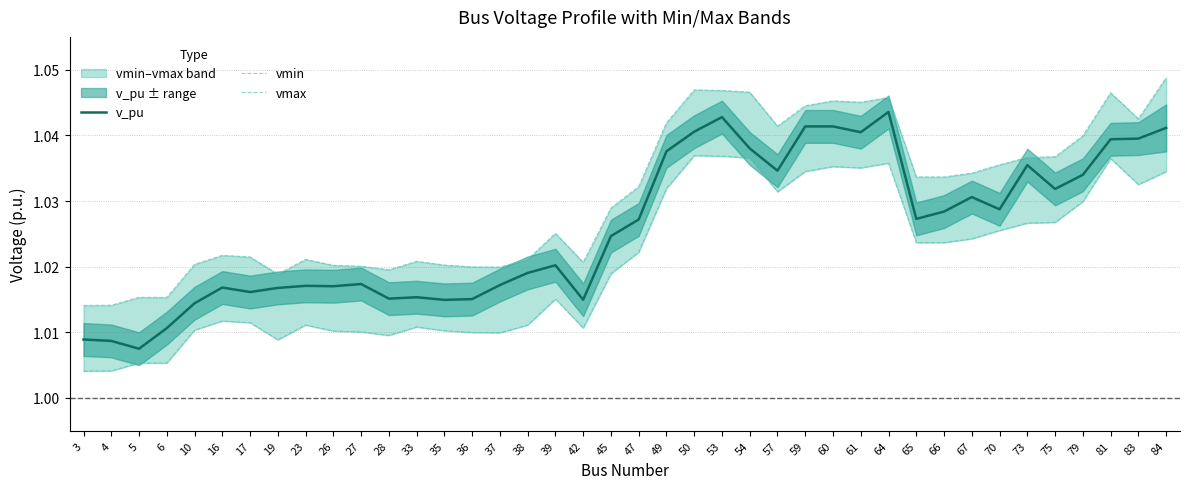

Does the chart display data point markers on the line(s)?

No